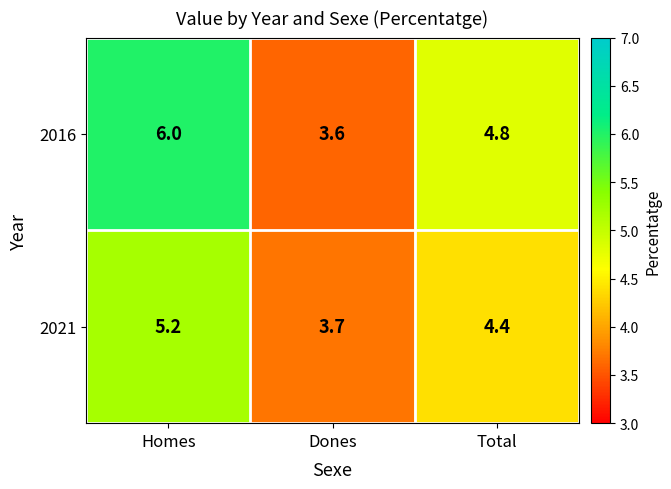

What is the minimum value shown in the chart?

3.6